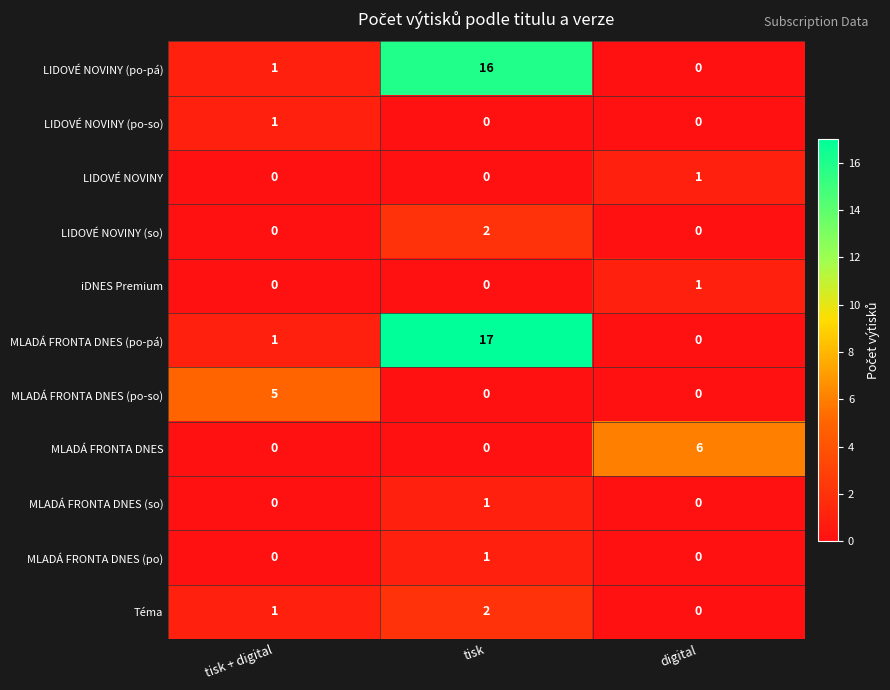

At which label does LIDOVÉ NOVINY (po-pá) reach its peak?

tisk